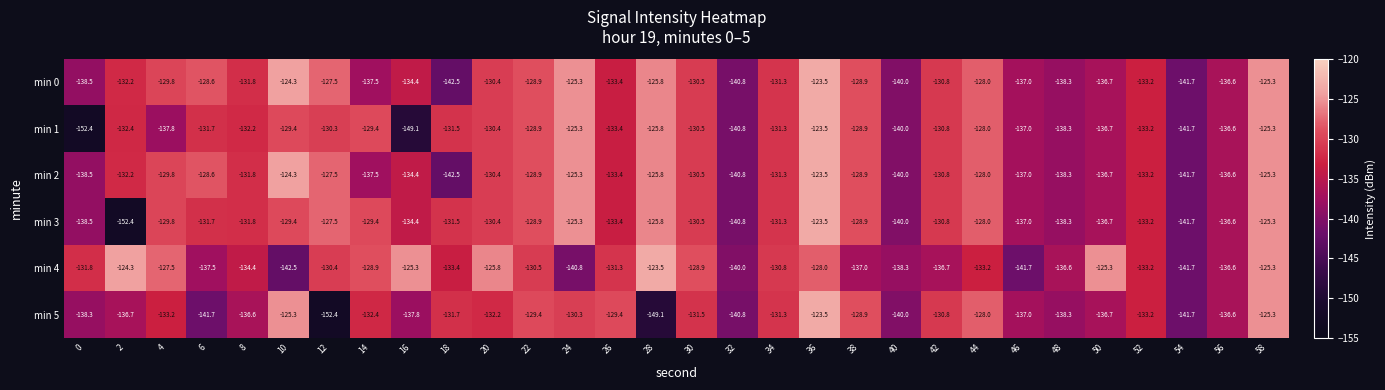

The value of min 5 at 44 is -128.0. True or false?

True